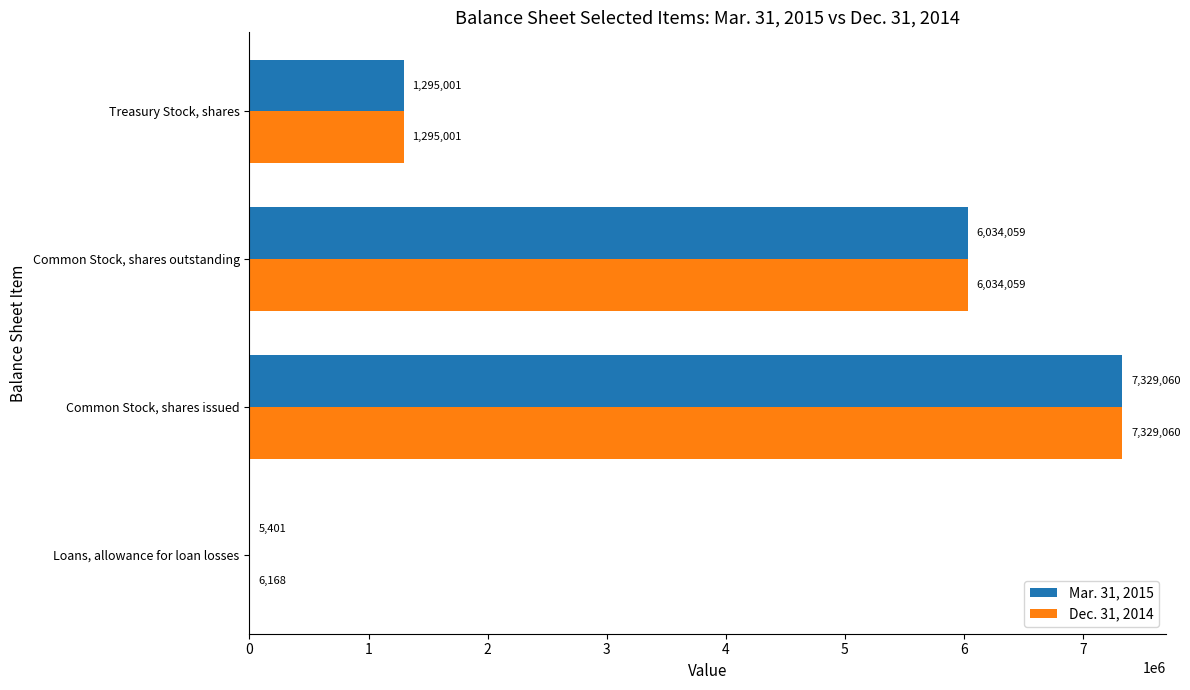

Is it true that Mar. 31, 2015 equals 7329060 at Common Stock, shares issued?

True